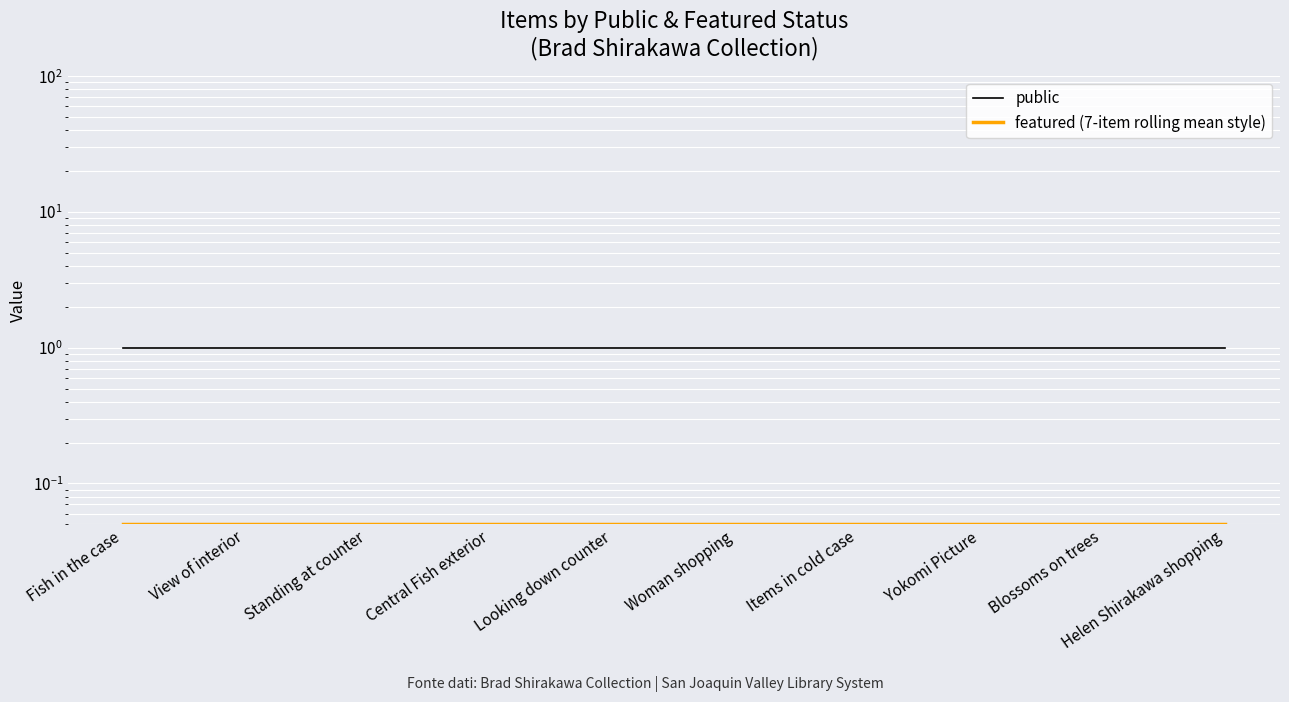

Reading left to right, what are all the values shown in this chart?

public: Fish in the case=1.0	View of interior=1.0	Standing at counter=1.0	Central Fish exterior=1.0	Looking down counter=1.0	Woman shopping=1.0	Items in cold case=1.0	Yokomi Picture=1.0	Blossoms on trees=1.0	Helen Shirakawa shopping=1.0
featured (7-item rolling mean style): Fish in the case=0.1	View of interior=0.1	Standing at counter=0.1	Central Fish exterior=0.1	Looking down counter=0.1	Woman shopping=0.1	Items in cold case=0.1	Yokomi Picture=0.1	Blossoms on trees=0.1	Helen Shirakawa shopping=0.1